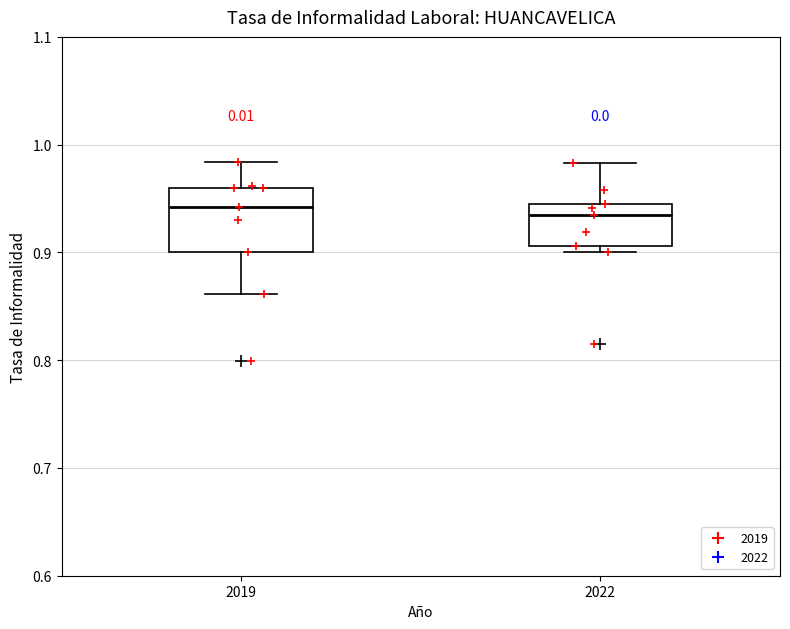

Reading left to right, transcribe this box plot: for each box, give where its median line is, the range the box spans, and where its two whiskers end, as read against the y-axis. The values are not printed on the chart, so give them approximately, as read against the axis.

2019: median 0.94, box 0.90 to 0.96, whiskers 0.86 to 0.98
2022: median 0.93, box 0.91 to 0.95, whiskers 0.90 to 0.98